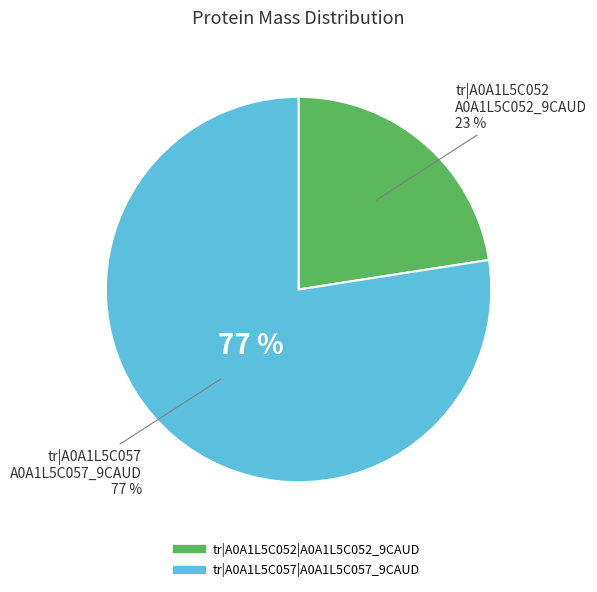

Is tr|A0A1L5C057|A0A1L5C057_9CAUD the majority of the pie?

Yes